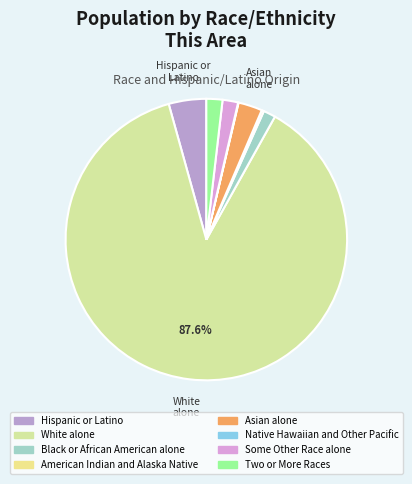

Between Native Hawaiian and Other Pacific and Some Other Race alone, which is larger?

Some Other Race alone